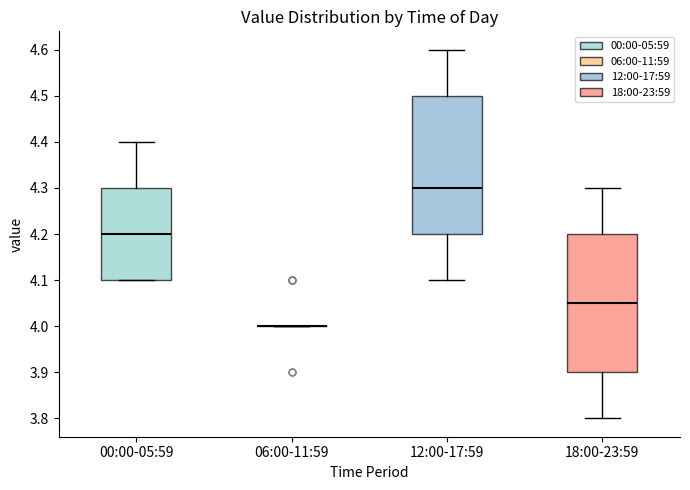

Reading left to right, read every box against the y-axis: the position of its median line, the range the box covers, and the ends of its whiskers. The values are not printed on the chart, so give them approximately, as read against the axis.

00:00-05:59: median 4.20, box 4.10 to 4.30, whiskers 4.10 to 4.40
06:00-11:59: box collapsed to a line at 4.00, whiskers 4.00 to 4.00
12:00-17:59: median 4.30, box 4.20 to 4.50, whiskers 4.10 to 4.60
18:00-23:59: median 4.05, box 3.90 to 4.20, whiskers 3.80 to 4.30